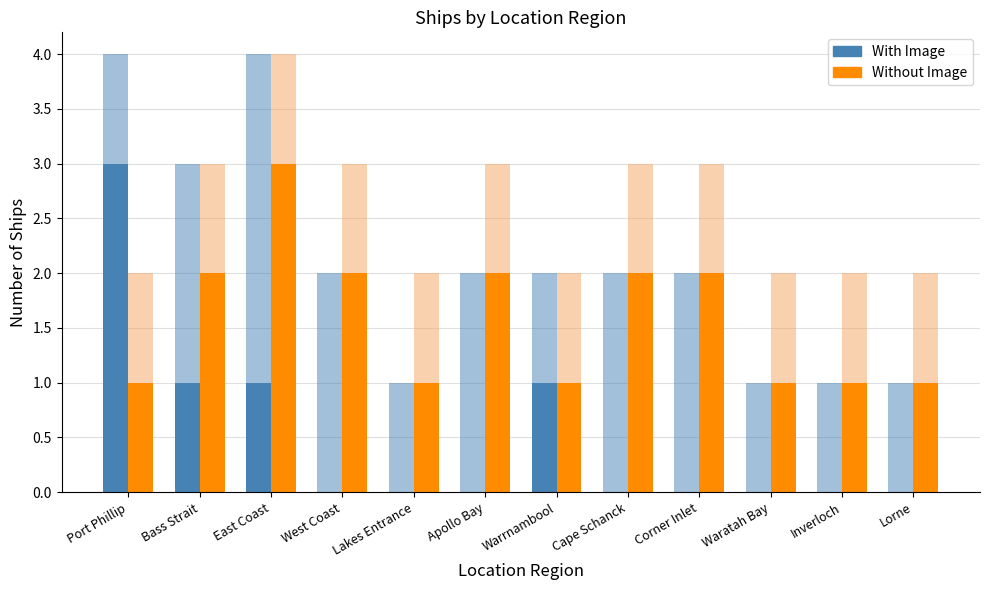

What is the sum of the Without Image values at Warrnambool and Corner Inlet?

4